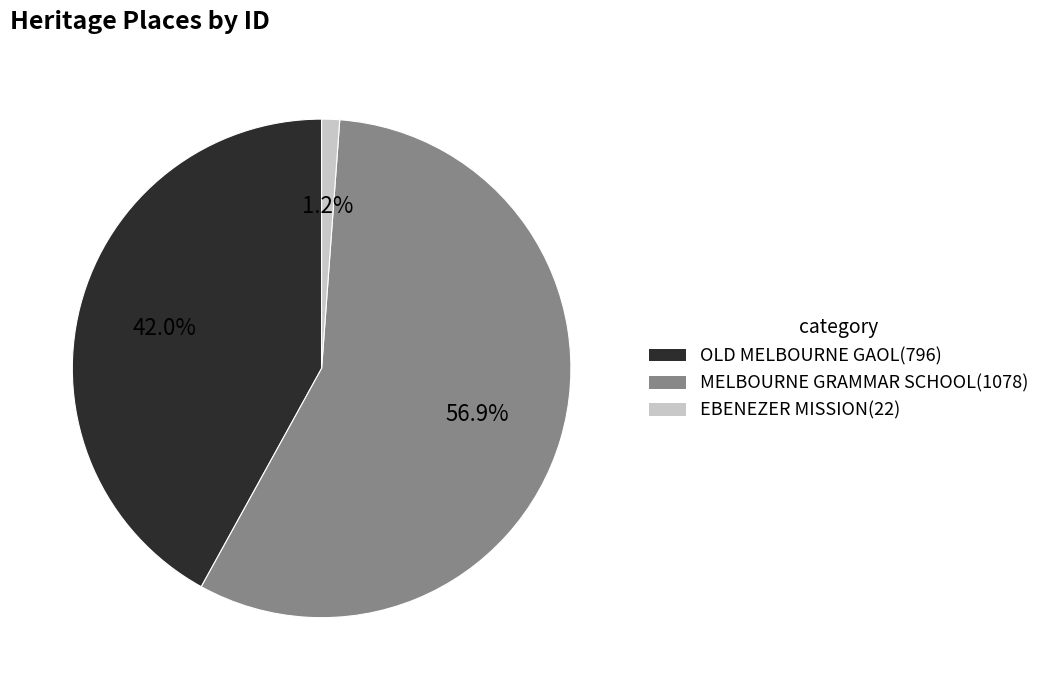

Does MELBOURNE GRAMMAR SCHOOL account for over 50% of the chart?

Yes